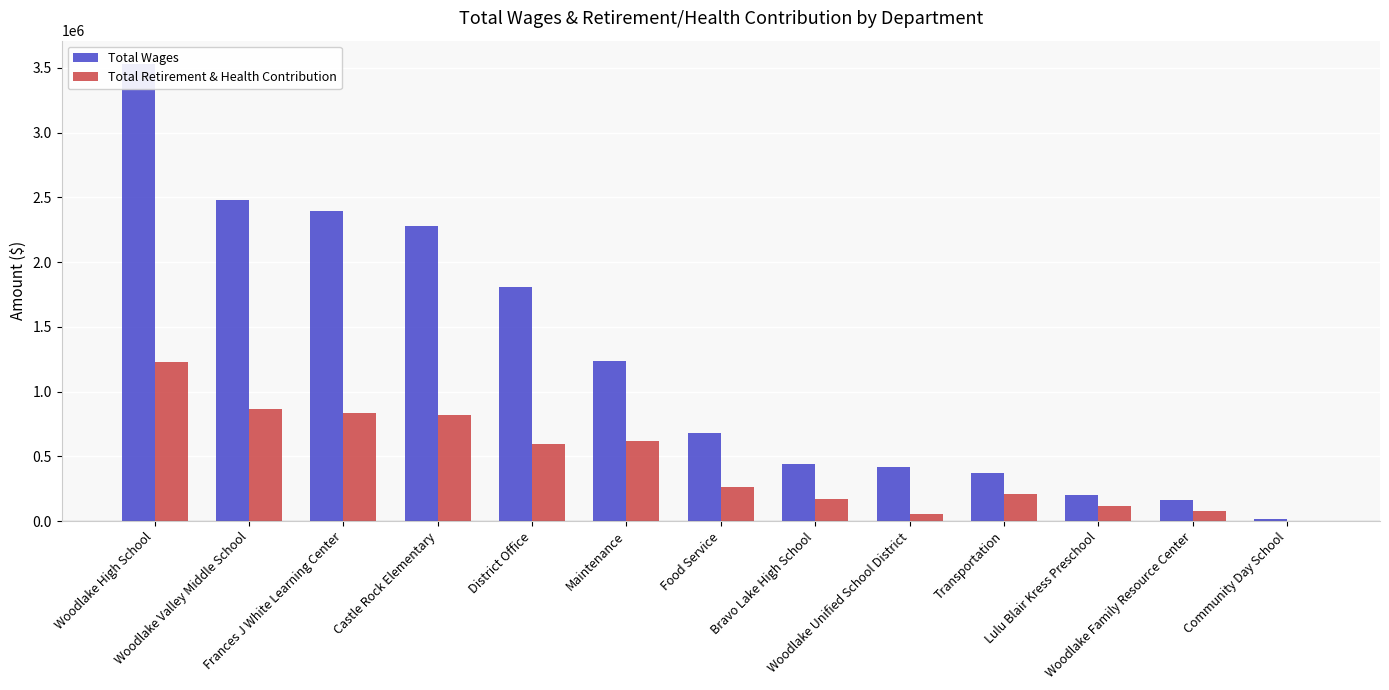

What are all the series names shown in the legend?

Total Wages, Total Retirement & Health Contribution